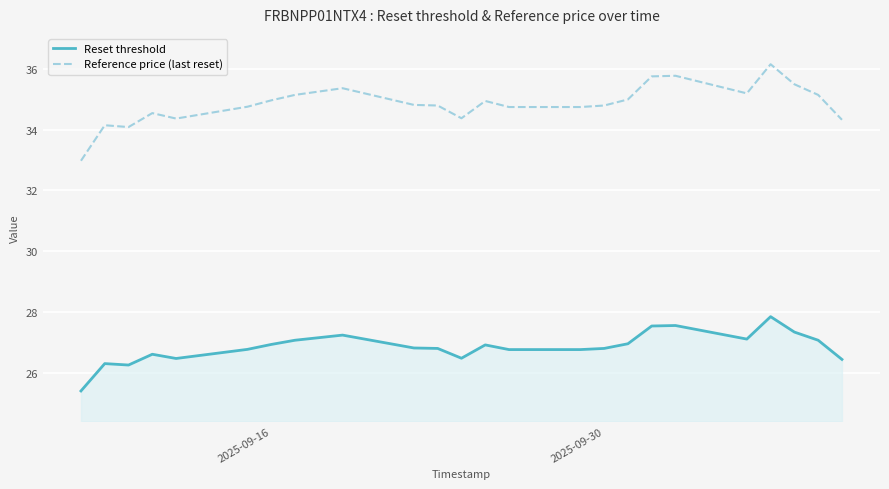

What is the minimum value for Reset threshold?

25.4